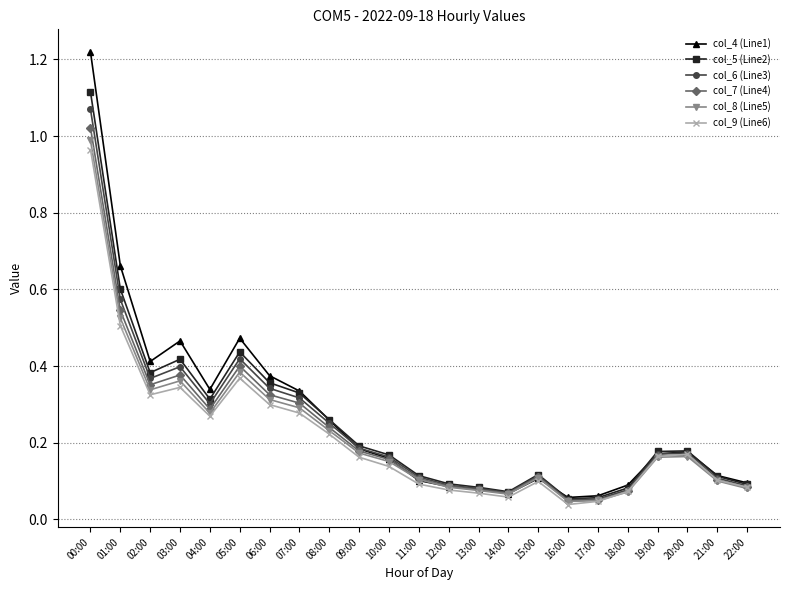

What are all the series names shown in the legend?

col_4 (Line1), col_5 (Line2), col_6 (Line3), col_7 (Line4), col_8 (Line5), col_9 (Line6)